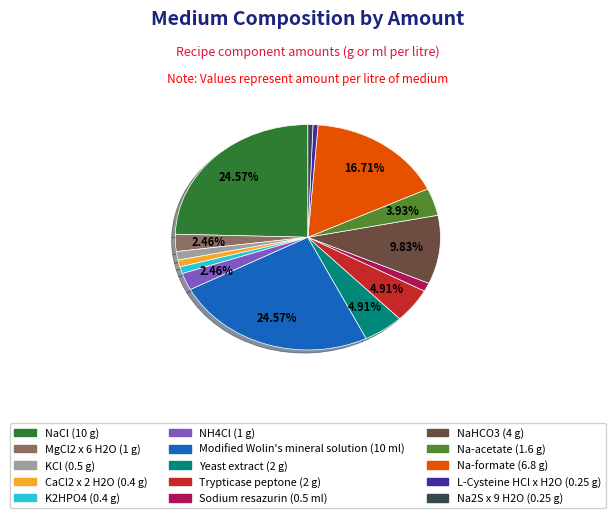

To the nearest percent, what percentage of the pie is CaCl2 x 2 H2O?

1%